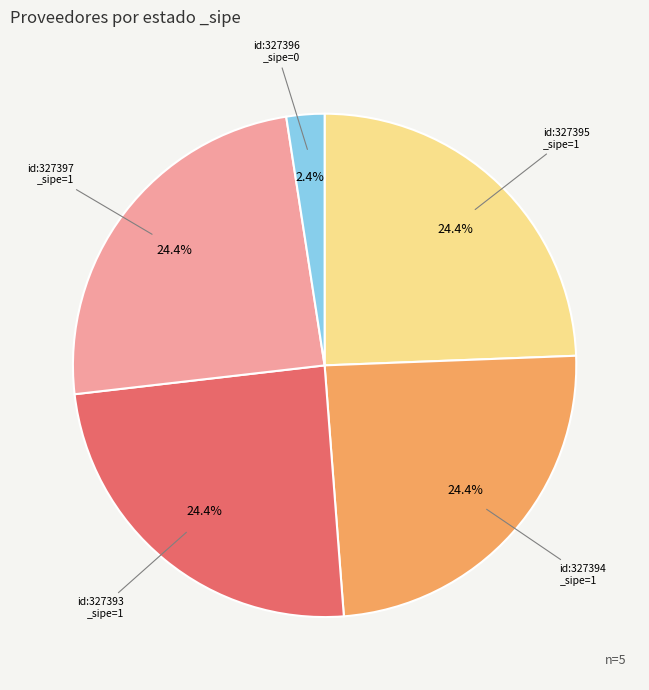

How many slices are in this pie chart?

5